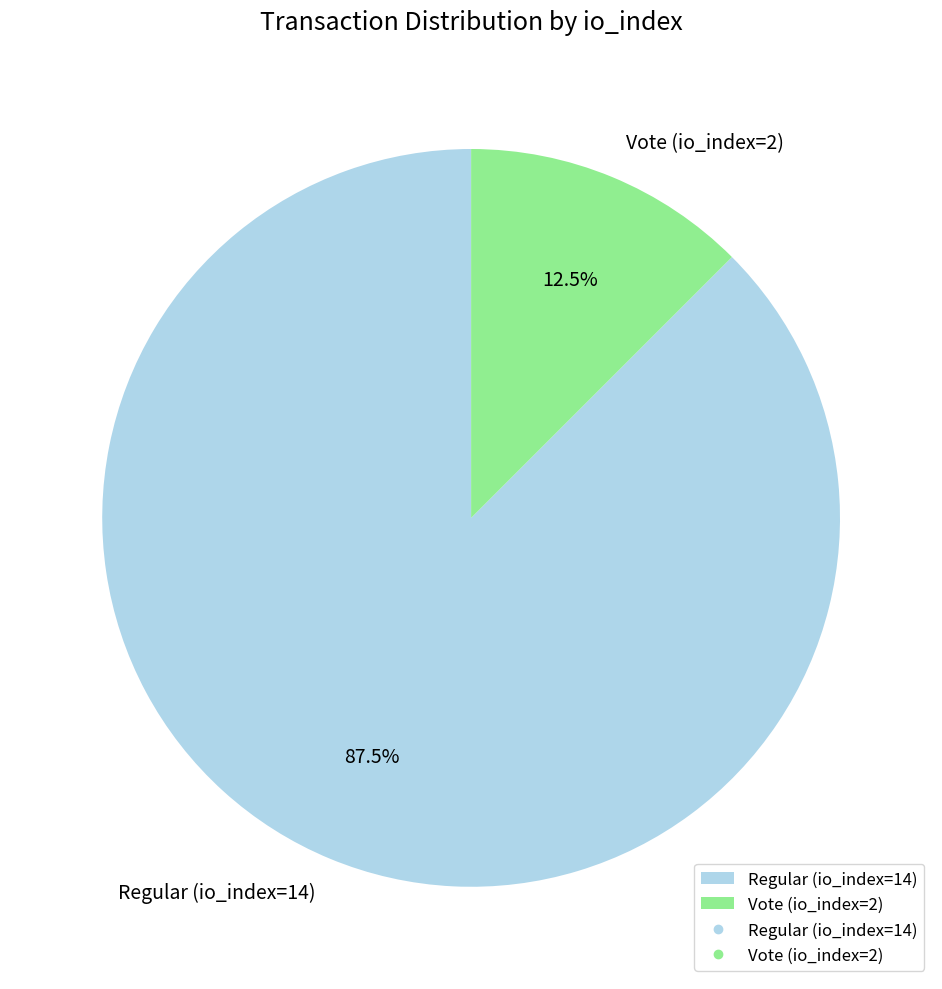

Which slice is the largest?

Regular (io_index=14)